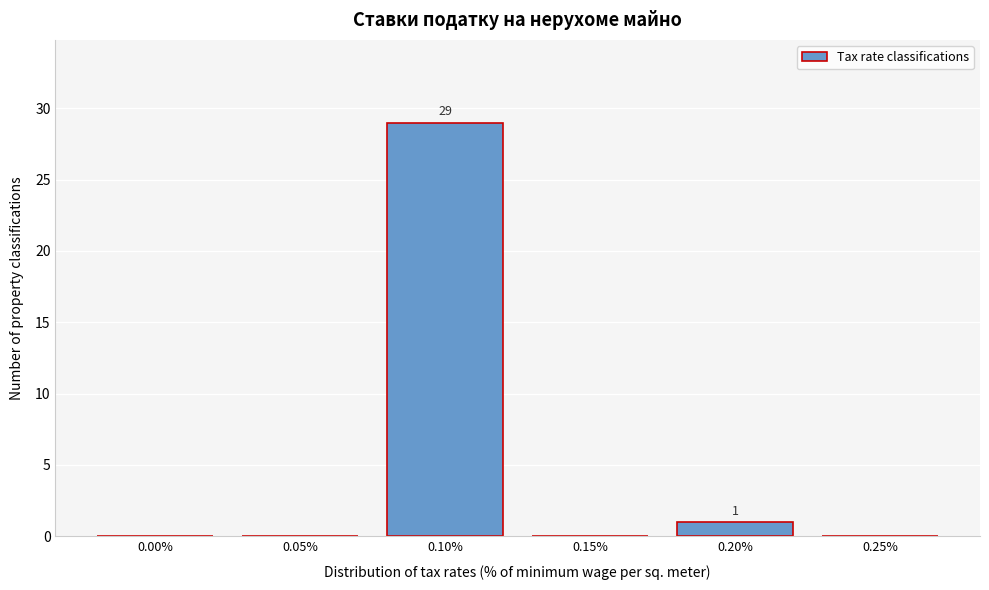

Reading right to left, list all the values displayed in this chart.

0.25%=0	0.20%=1	0.15%=0	0.10%=29	0.05%=0	0.00%=0